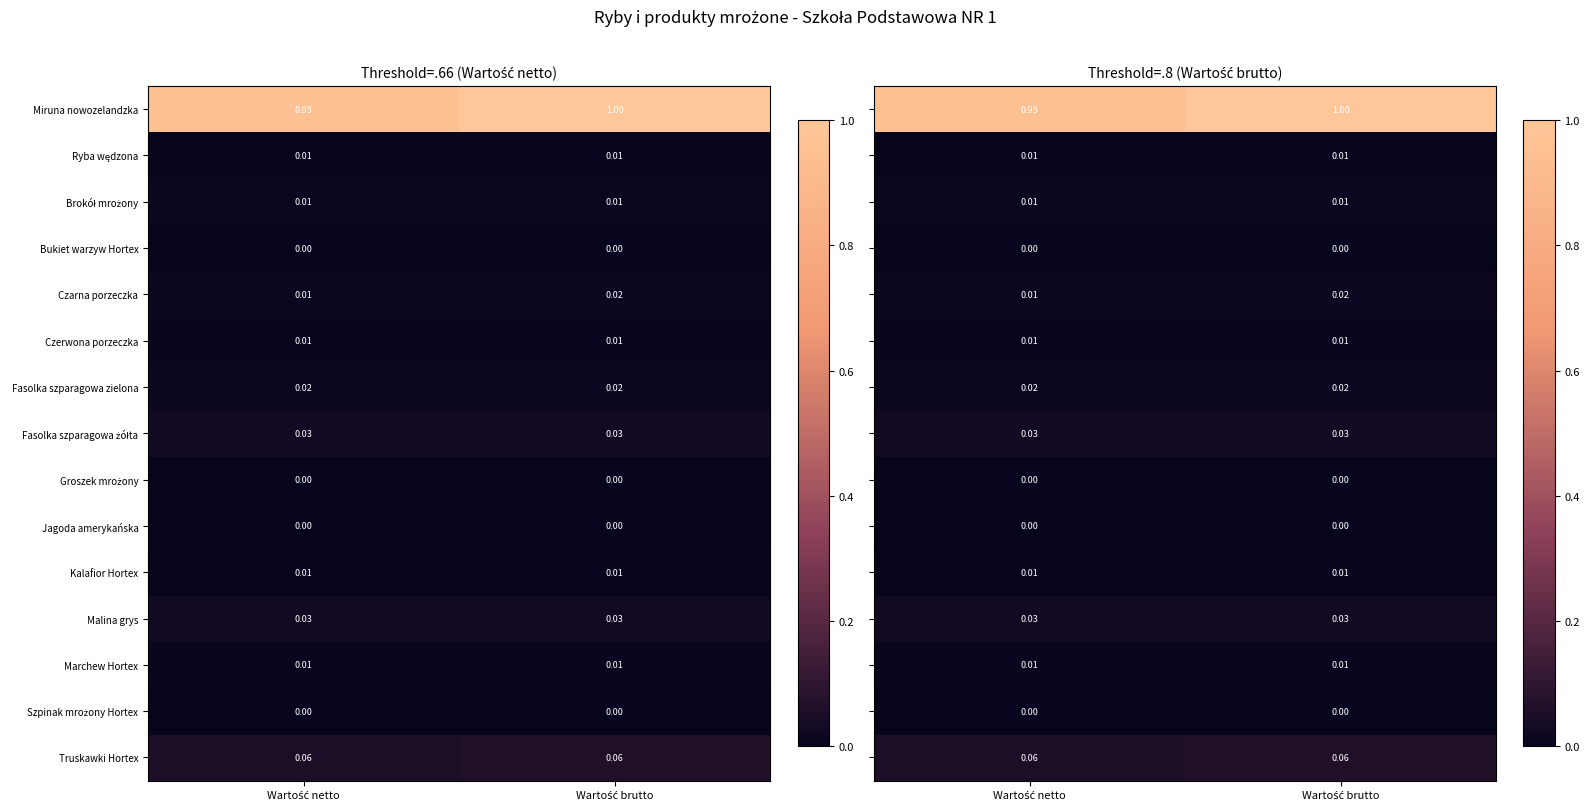

At how many categories does at least one series exceed 0?

2